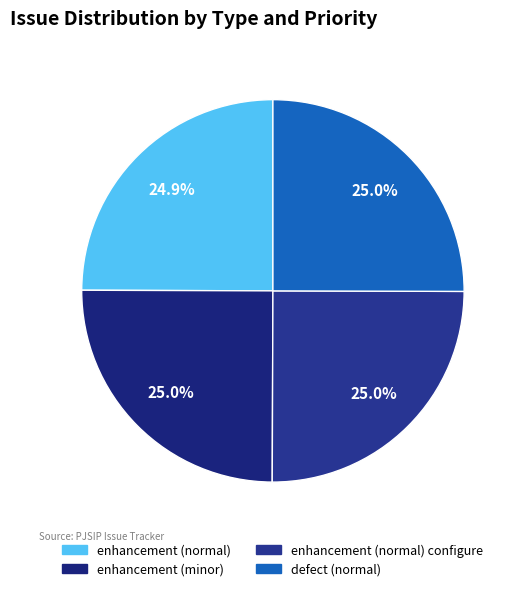

Which slice is the smallest?

enhancement (normal)